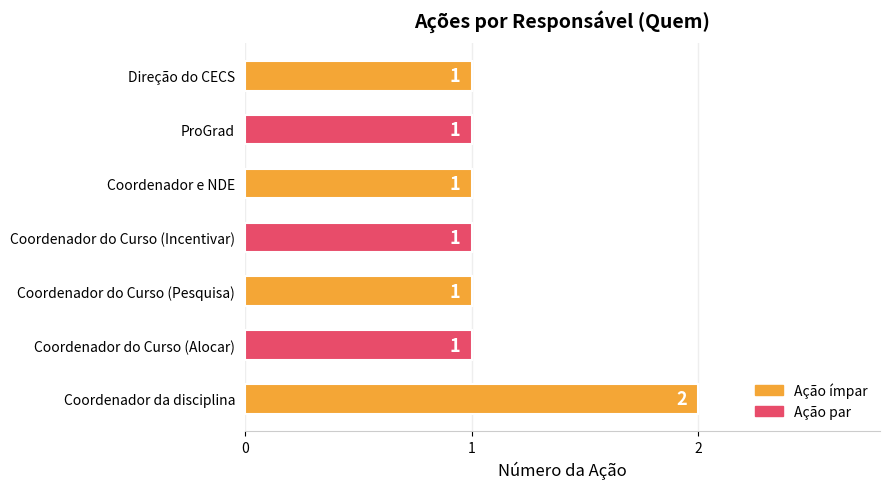

How many values are between 1 and 2?

7